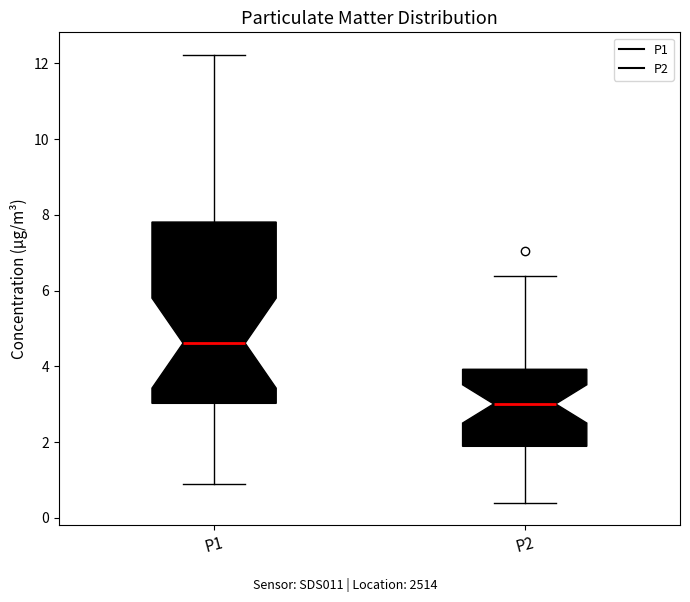

Where is the lower edge of the box for P1 on the y-axis? The values are not printed on the chart, so give them approximately, as read against the axis.

3.0